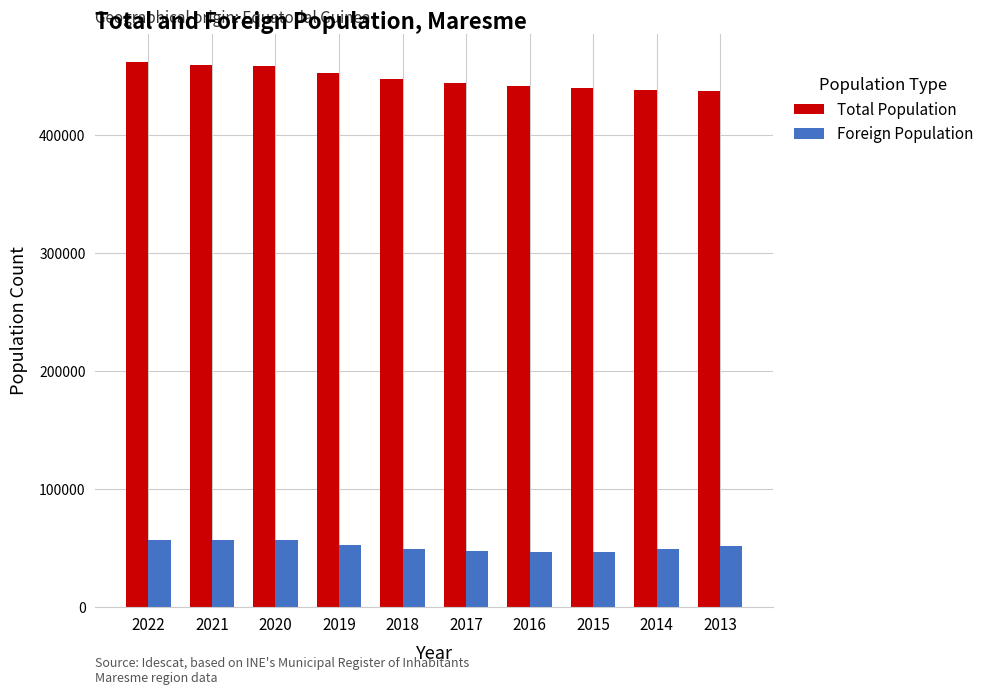

What is the sum of all Total Population values?

4481391